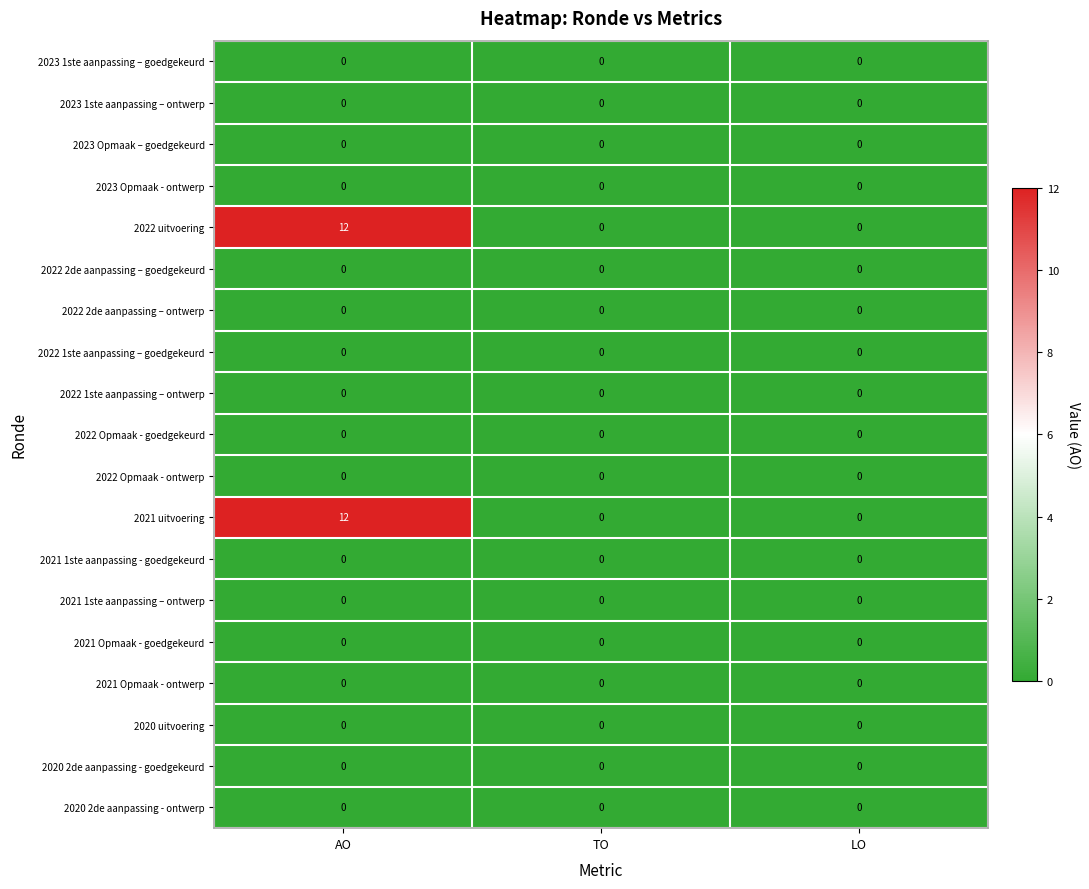

At which category is the sum across all series the highest?

AO